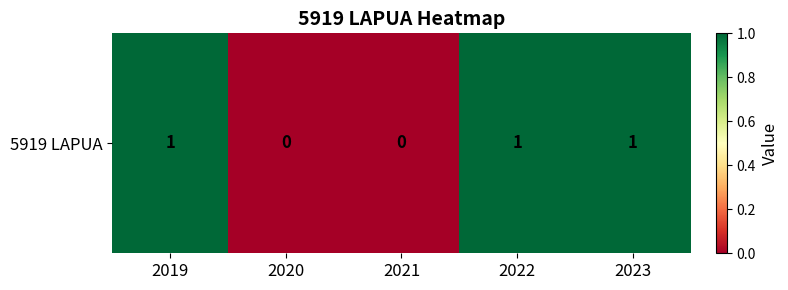

The value at 2020 is 0. True or false?

False